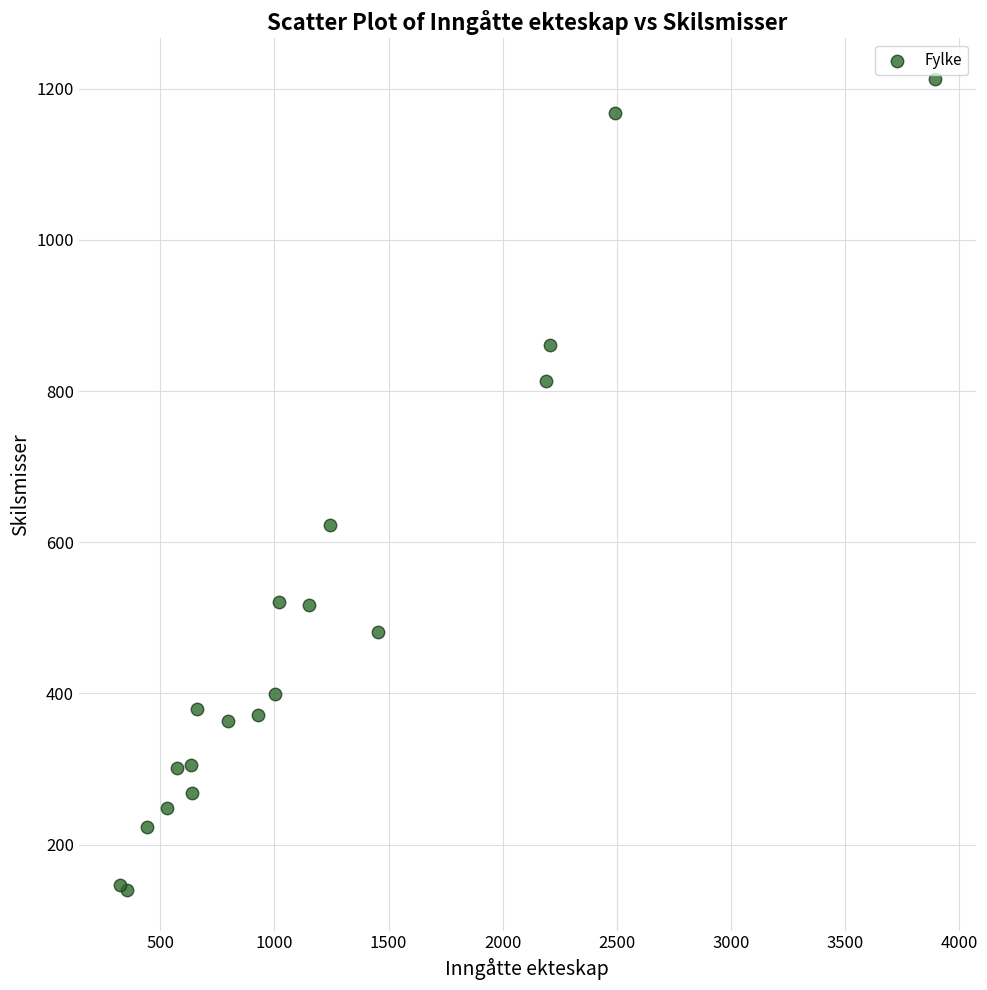

What Y value in the scatter plot is closest to 676?

623